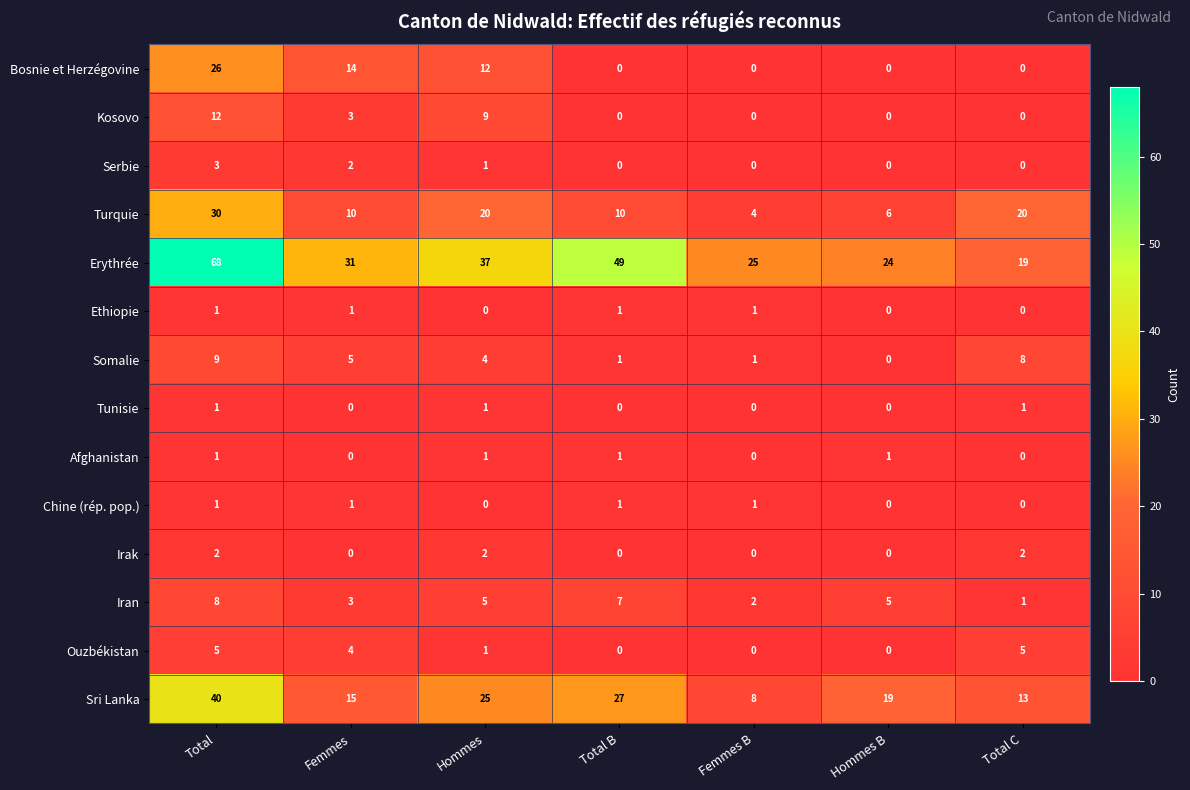

What is the difference between the highest and lowest values at Total?

67